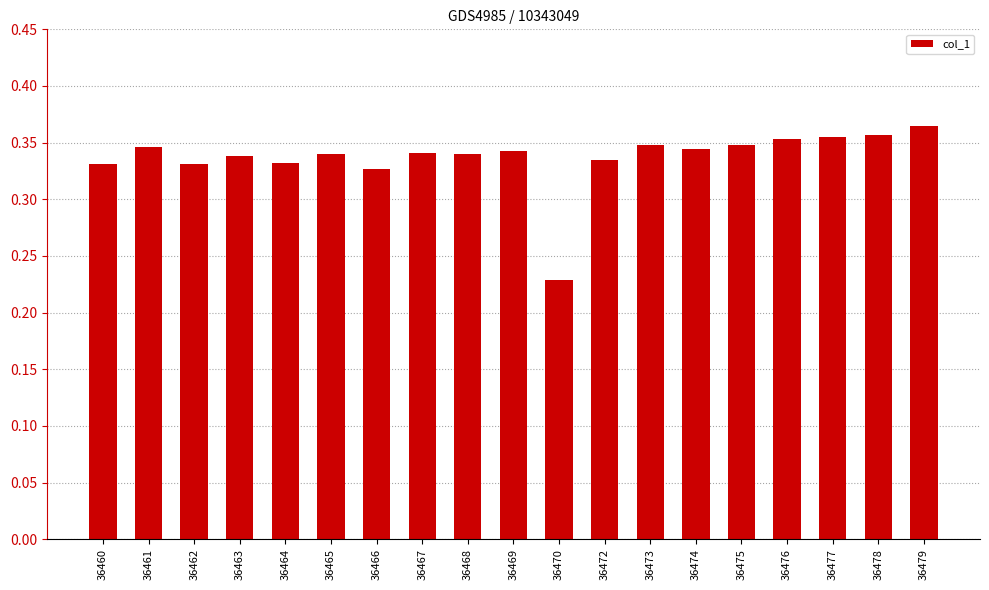

At which category does the chart reach its minimum across all series?

36470